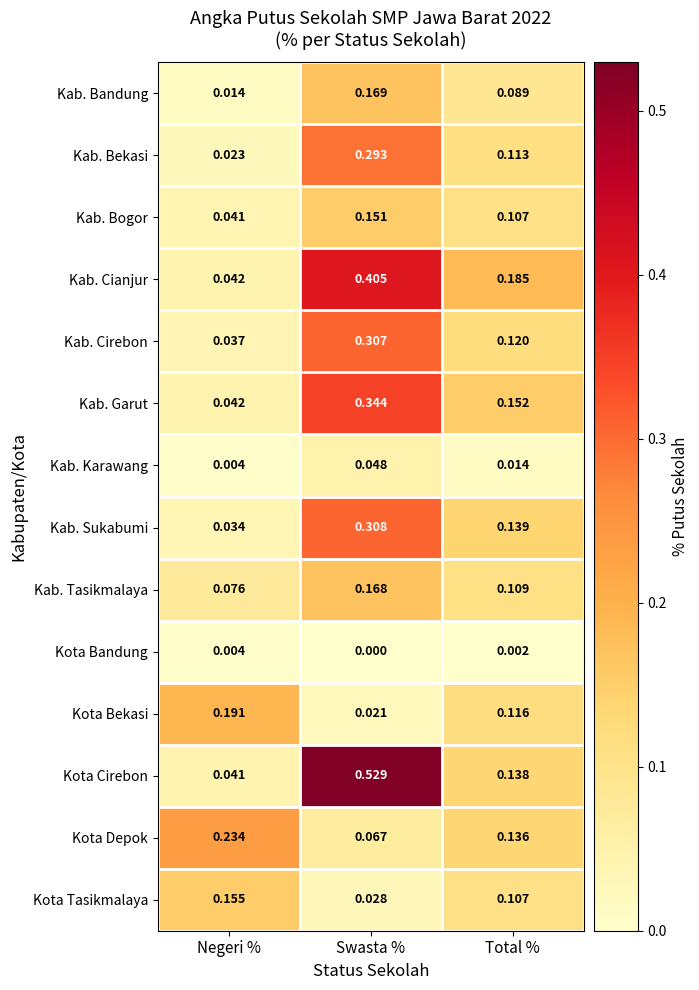

Where is Kab. Sukabumi nearest to the value 0?

Negeri %